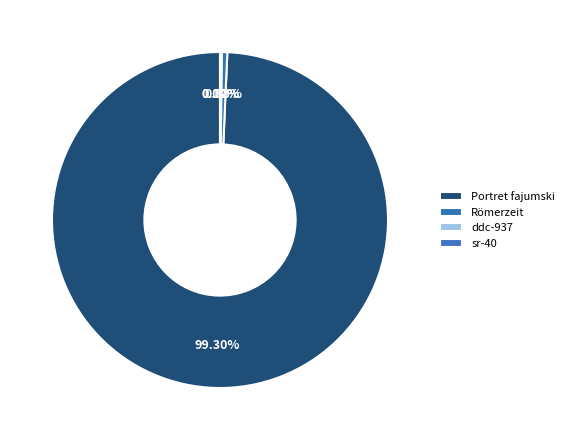

To the nearest percent, what is the difference between the largest and smallest slice percentages?

99%